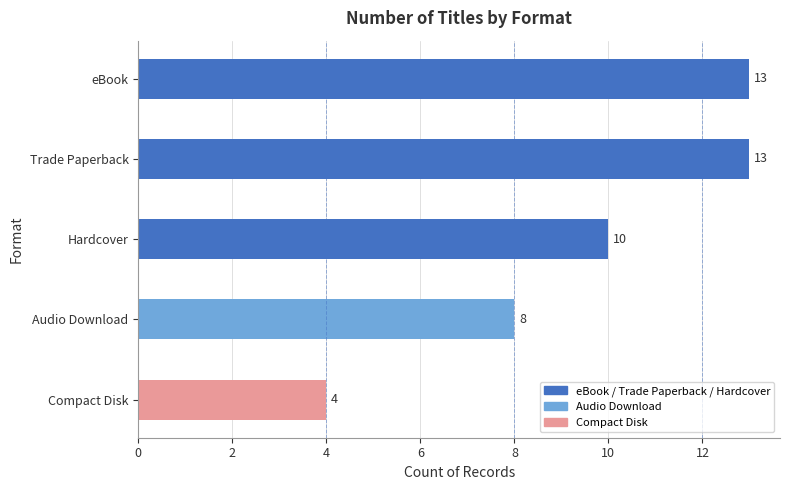

The value at Audio Download is 8. True or false?

True